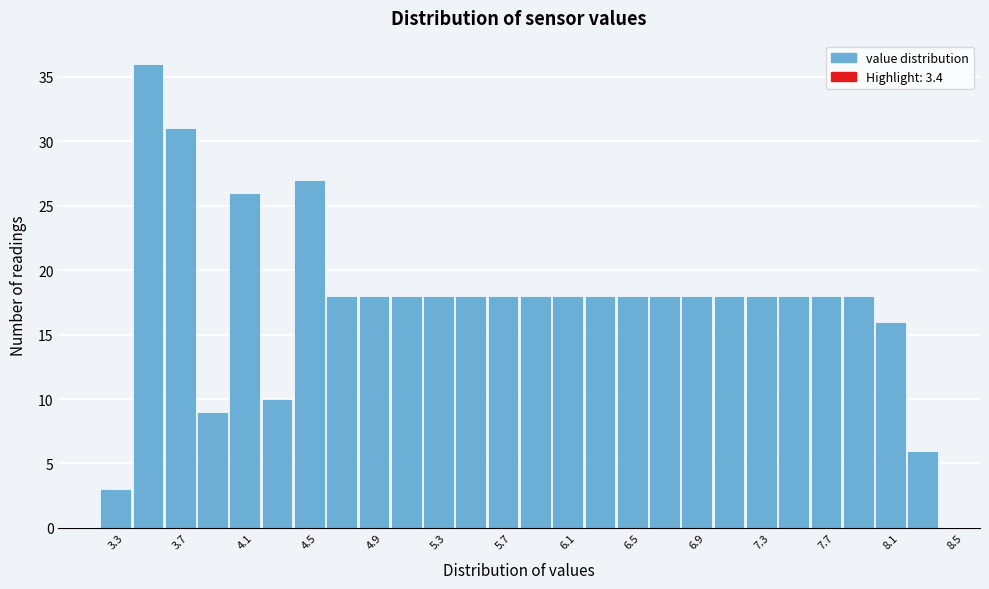

What is the height of the bar covering 8.0 to 8.2 on the x-axis? The values are not printed on the chart, so give them approximately, as read against the axis.

16